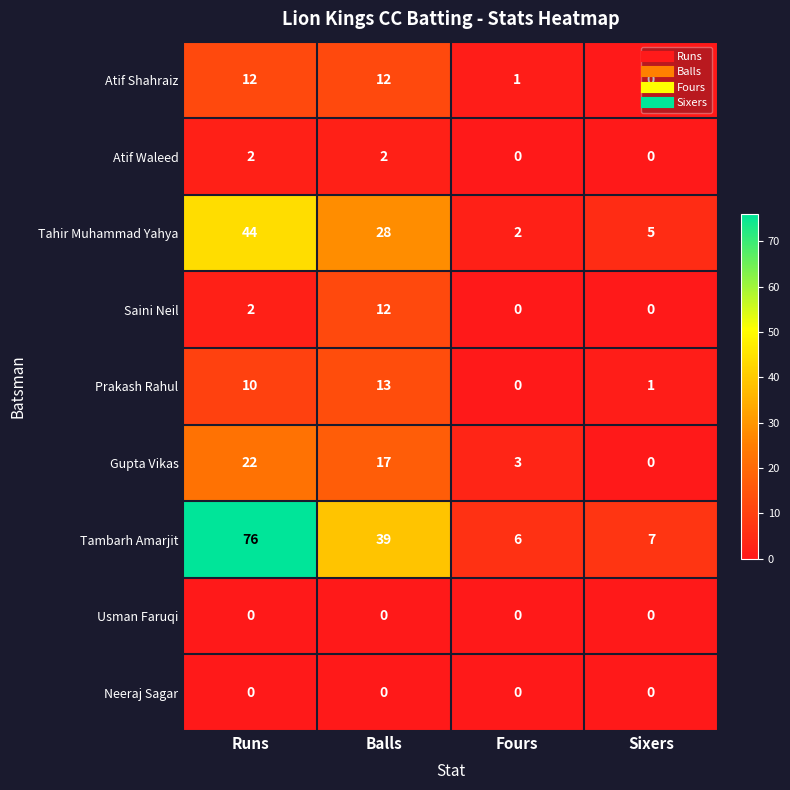

The value of Tambarh Amarjit at Fours is 9. True or false?

False